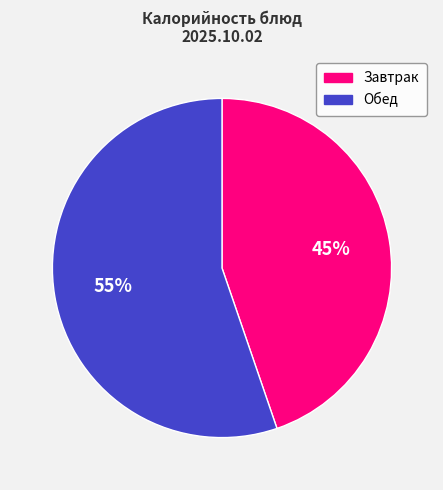

Is there any slice that represents more than half of the pie?

Yes